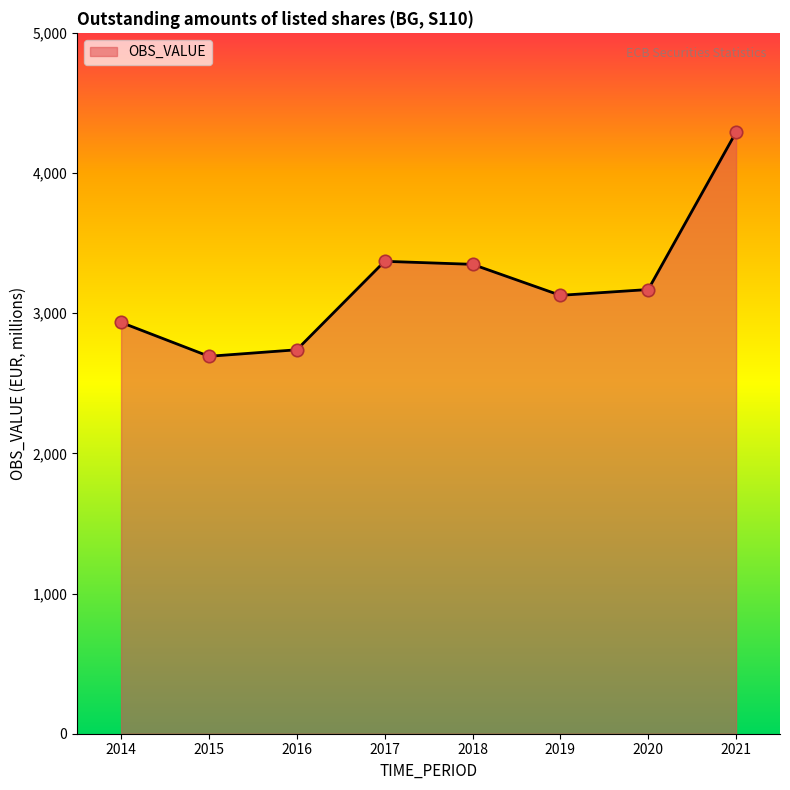

What is the ratio of the value at 2021 to the value at 2020?

1.4